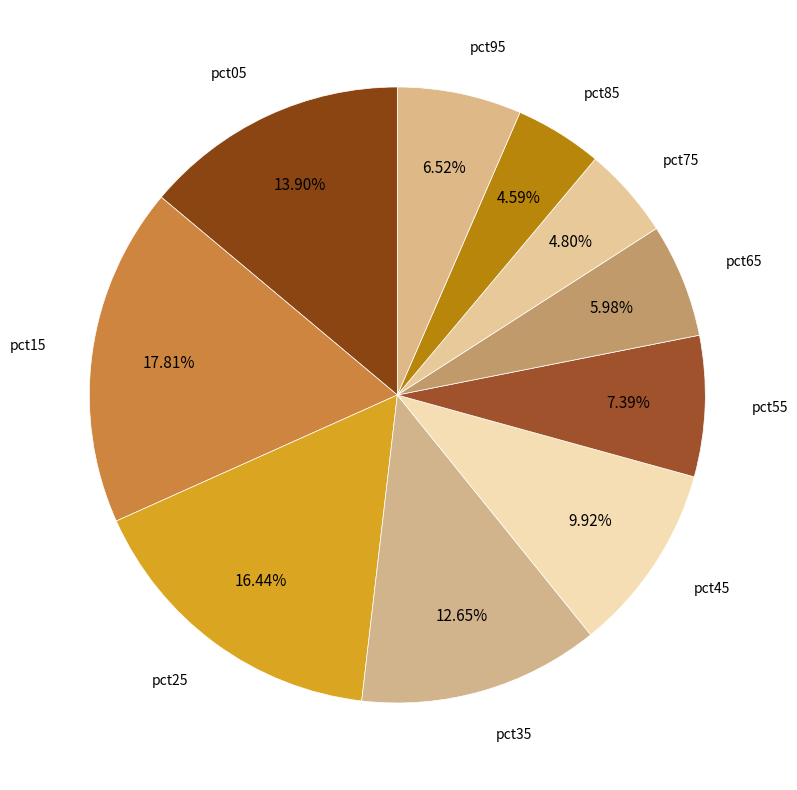

Is there a majority slice in this chart?

No